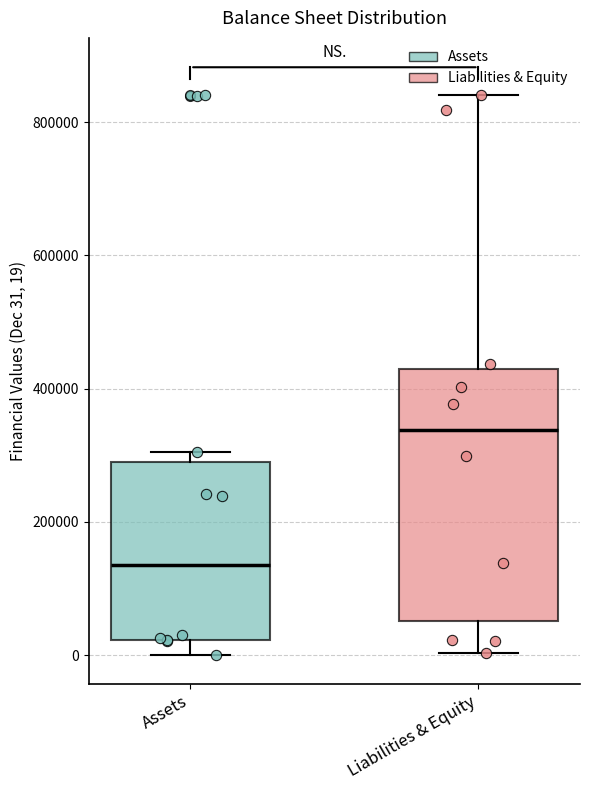

Where does the median line of the box for Assets sit on the y-axis? The values are not printed on the chart, so give them approximately, as read against the axis.

140000